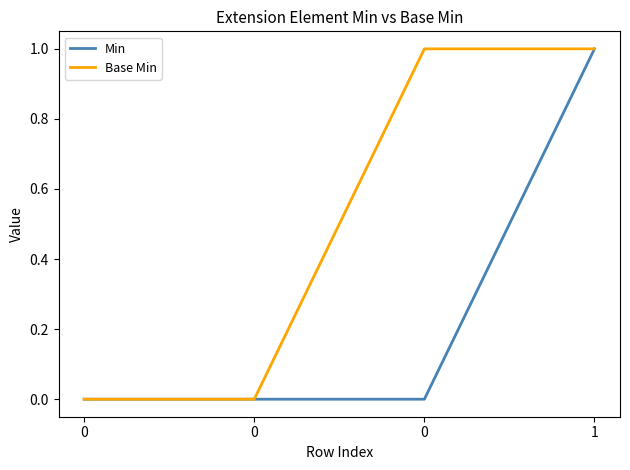

Does the chart have visible grid lines?

No